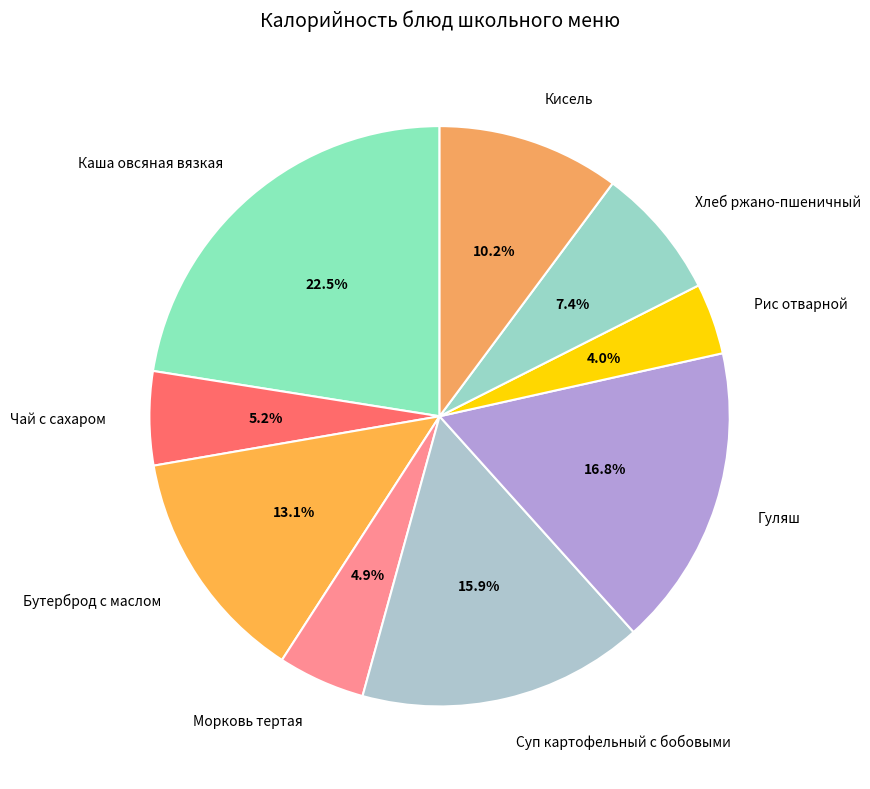

Which slice is the smallest?

Рис отварной